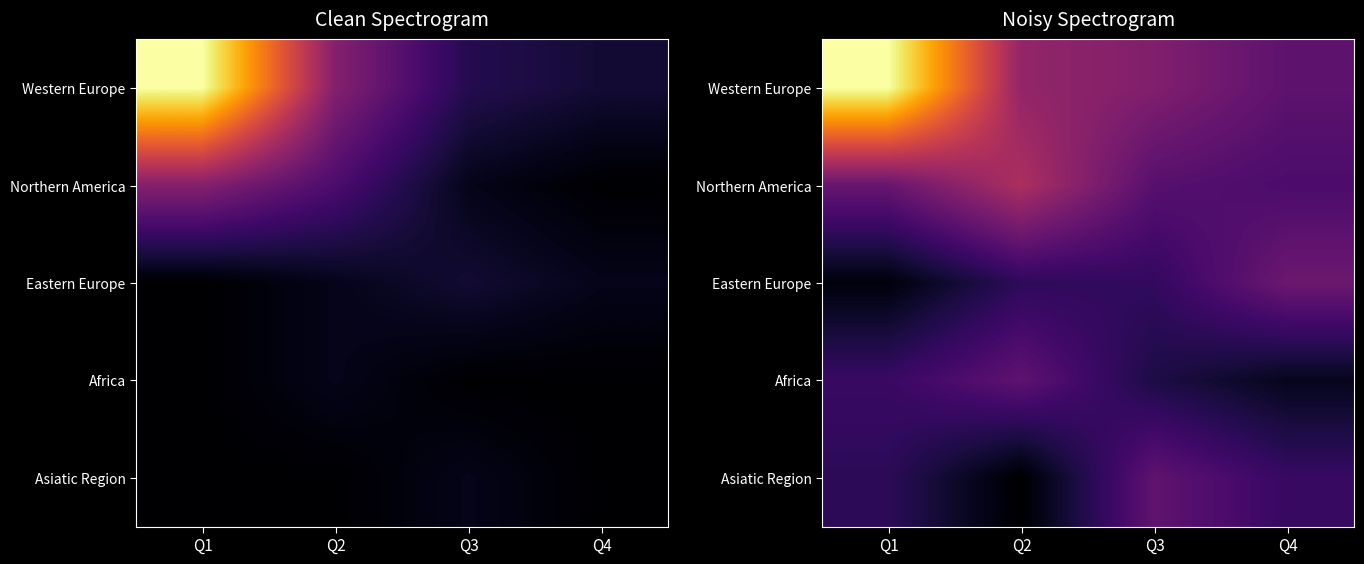

Which has a higher value, Q1 or Q2?

Q1